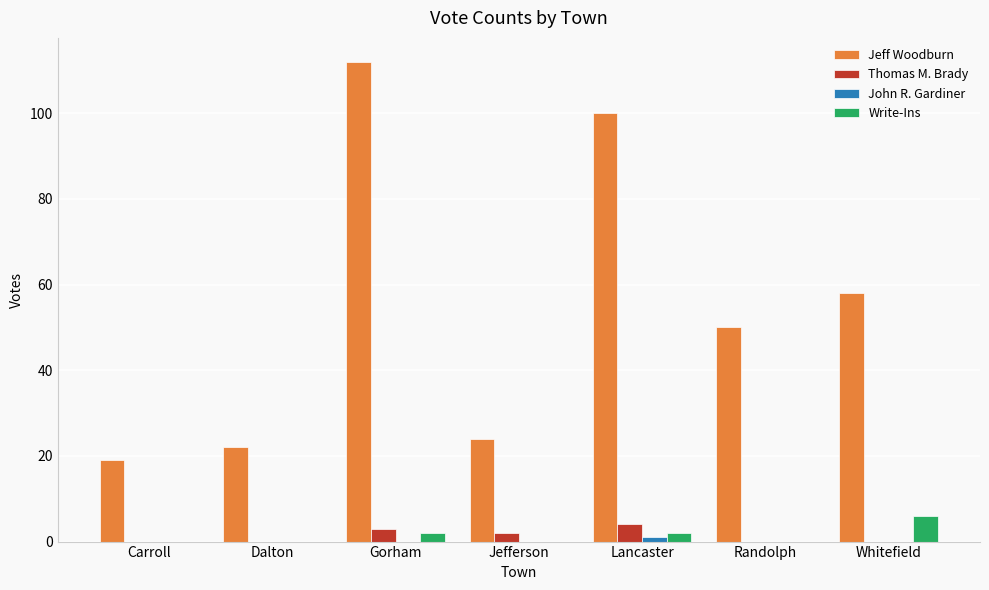

At which label is Thomas M. Brady closest to 2?

Jefferson